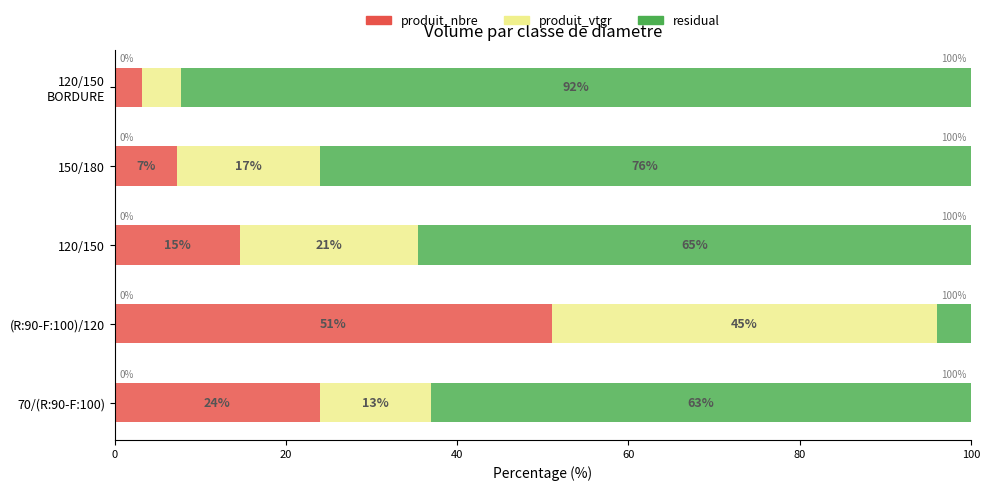

What are all the series names shown in the legend?

produit_nbre, produit_vtgr, residual